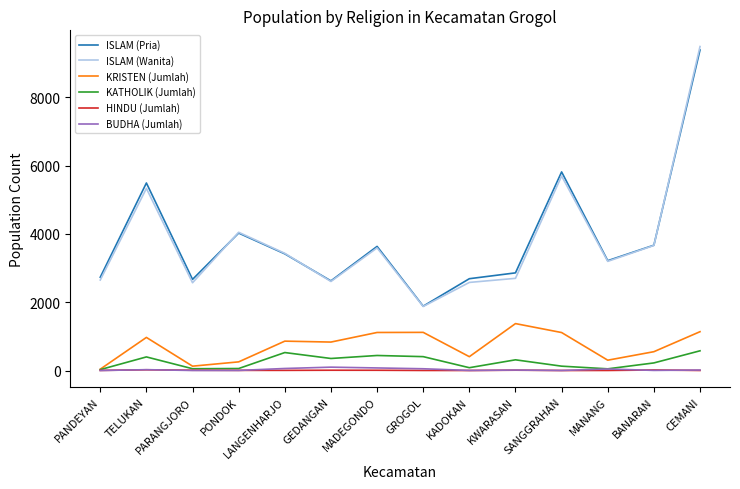

At which category is the sum across all series the highest?

CEMANI